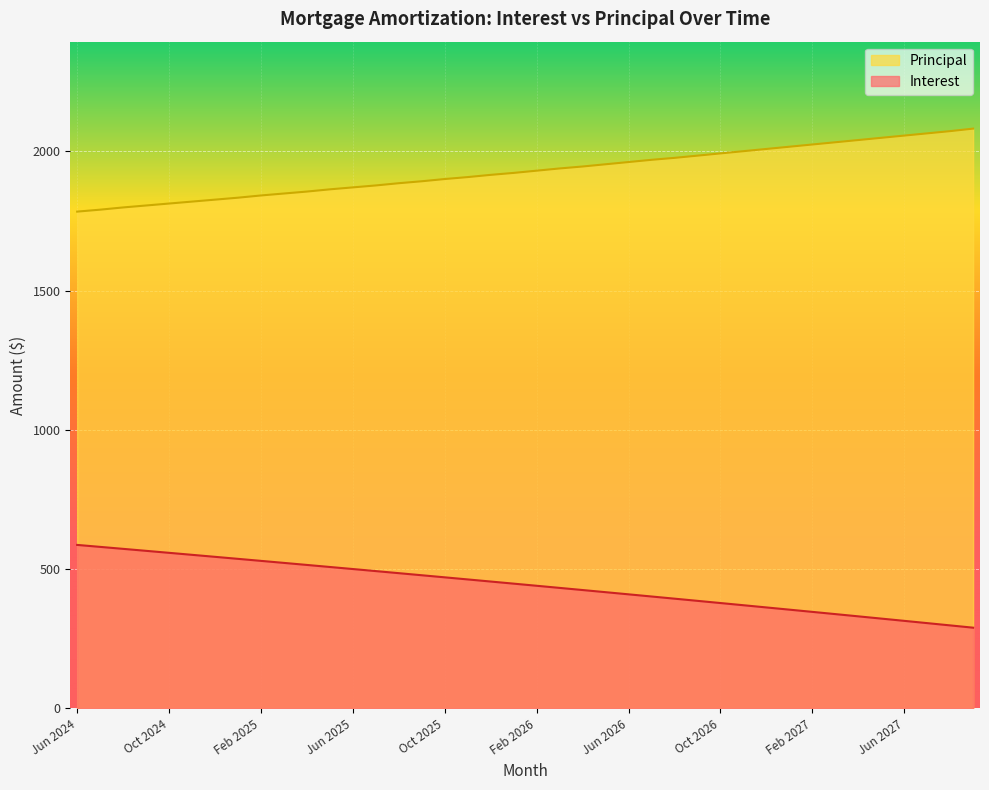

At which label does Interest reach its peak?

Jun 2024